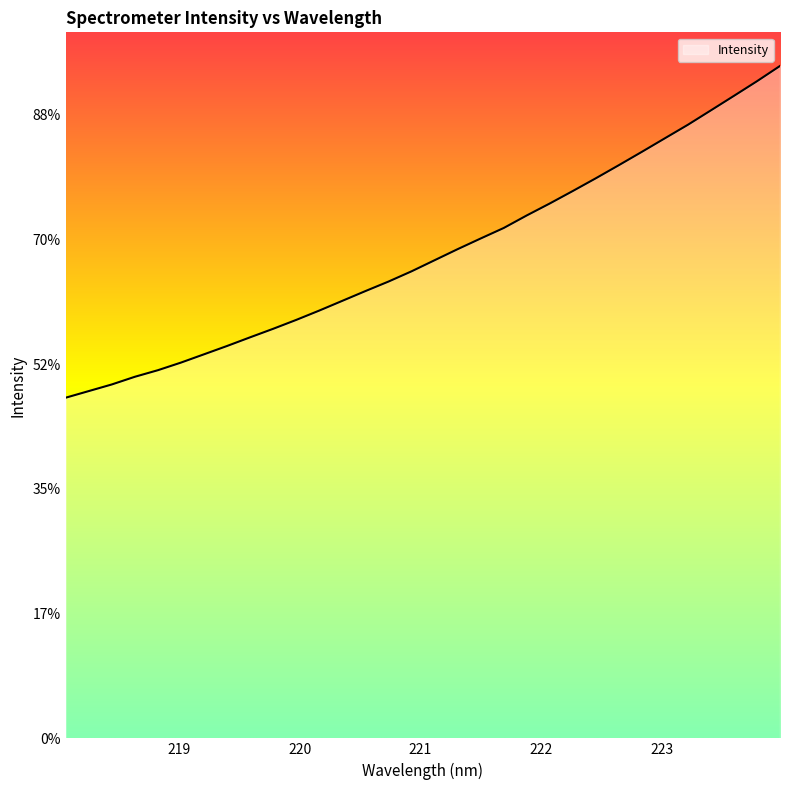

What is the label of the 17th point from the right?

220.9264